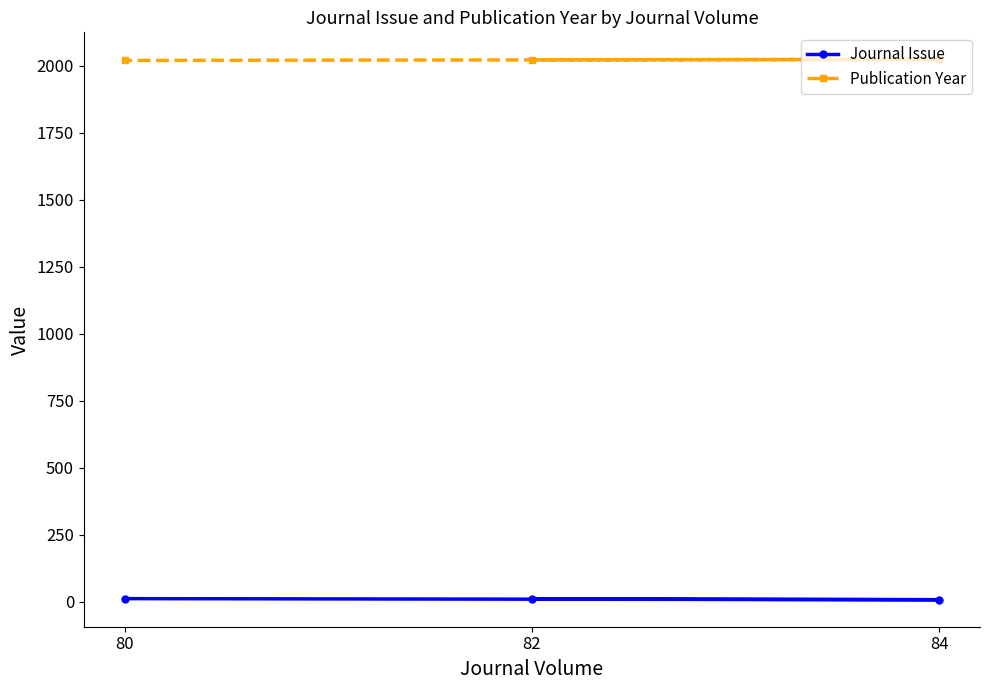

What is the sum of the Journal Issue values at 82 and 84?

17